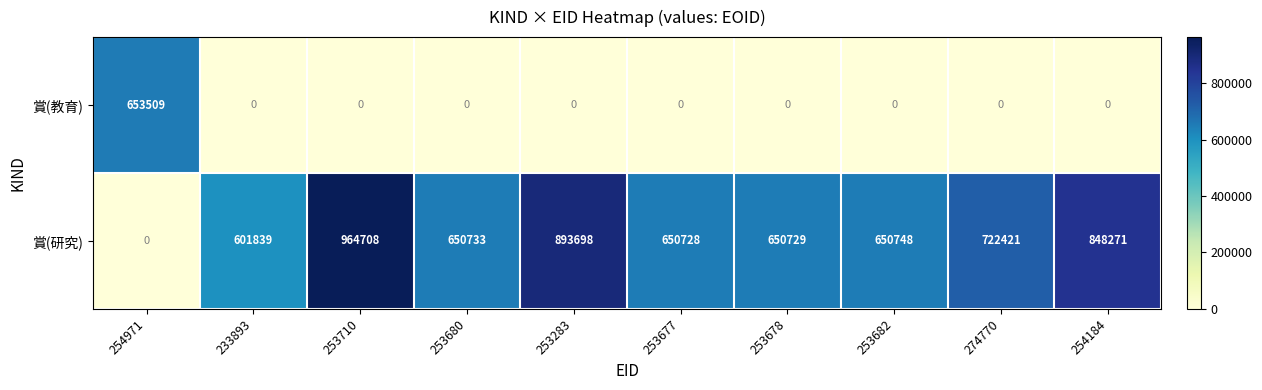

What value does the 賞(研究) series have at 254184, to the nearest 10?

848270